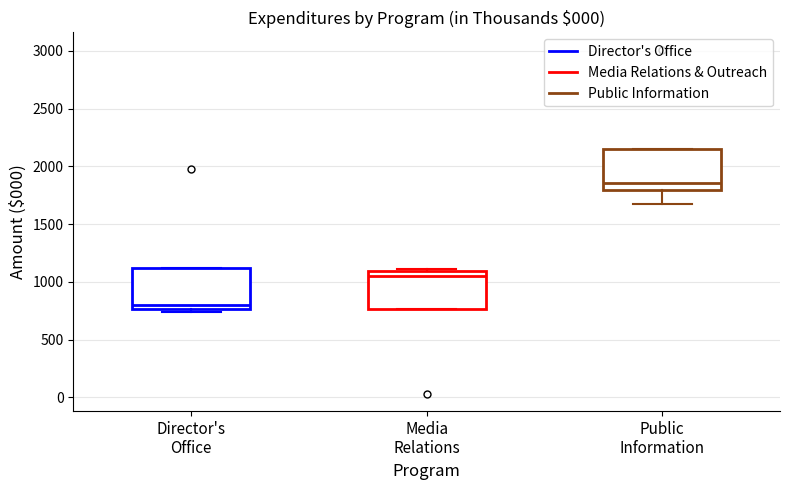

Reading left to right, transcribe this box plot: for each box, give where its median line is, the range the box spans, and where its two whiskers end, as read against the y-axis. The values are not printed on the chart, so give them approximately, as read against the axis.

Director's Office: median 800, box 750 to 1100, whiskers 750 (just below the box's lower edge) to 1100
Media Relations: median 1050, box 750 to 1100, whiskers 750 to 1100 (just above the box's upper edge)
Public Information: median 1850, box 1800 to 2150, whiskers 1650 to 2150